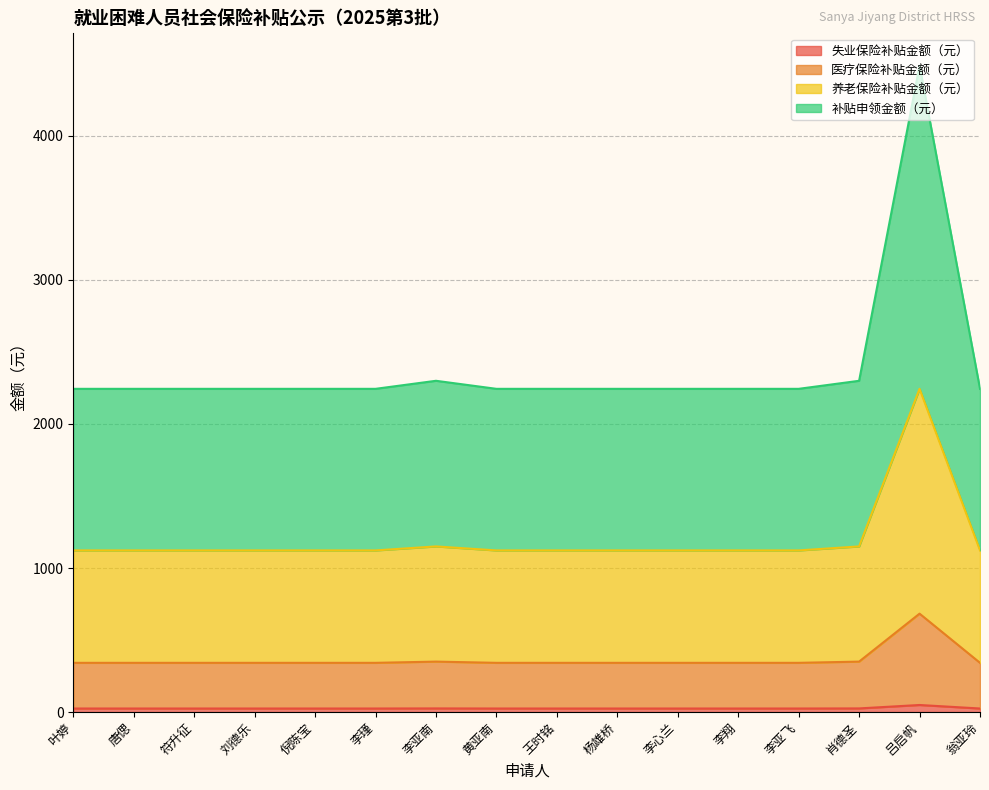

True or false: 失业保险补贴金额（元） and 补贴申领金额（元） cross at least once.

False